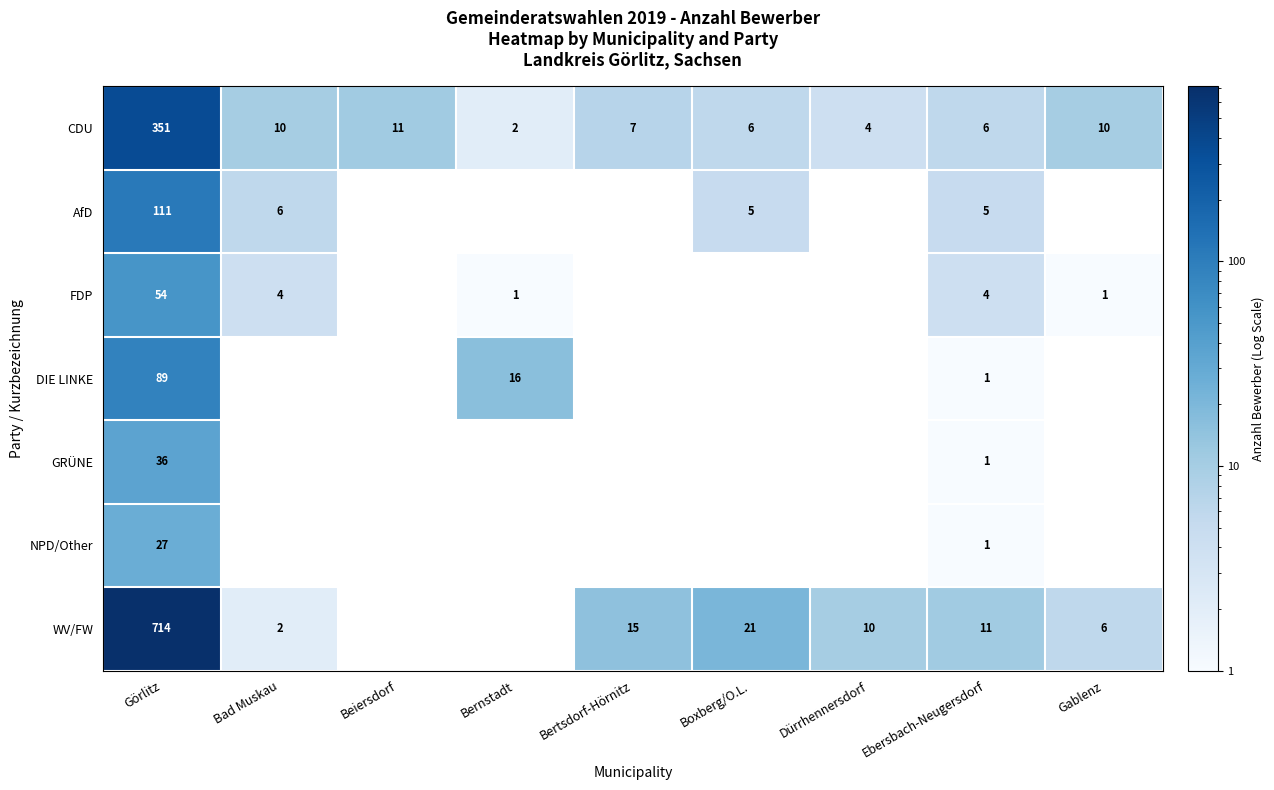

What is the spread (max minus min) of values at Ebersbach-Neugersdorf?

10